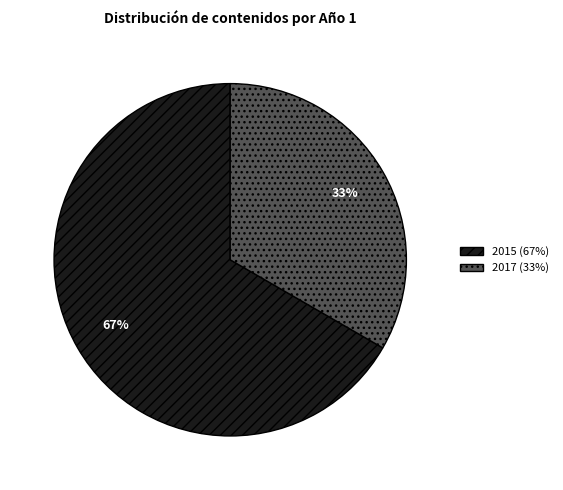

Is there a majority slice in this chart?

Yes